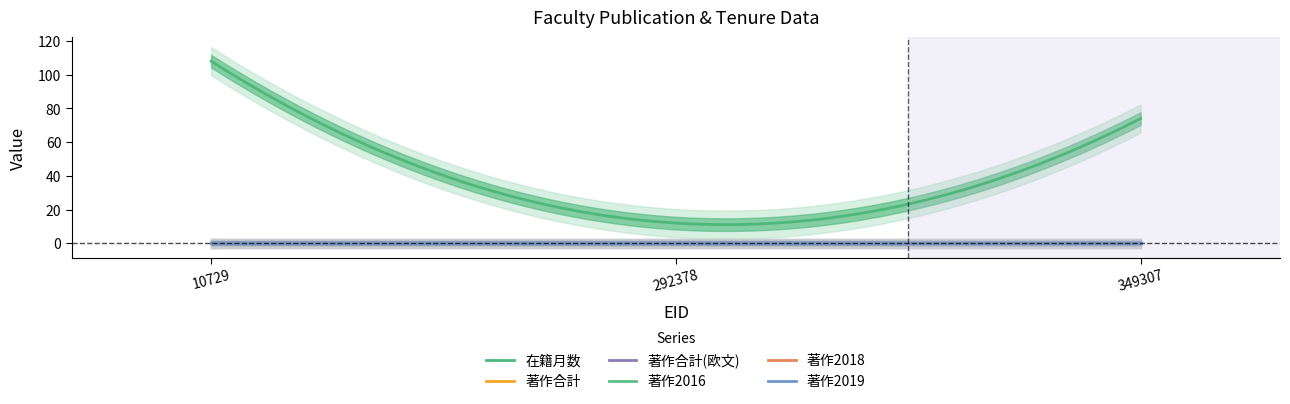

What is the total value across all series at 292378?

12